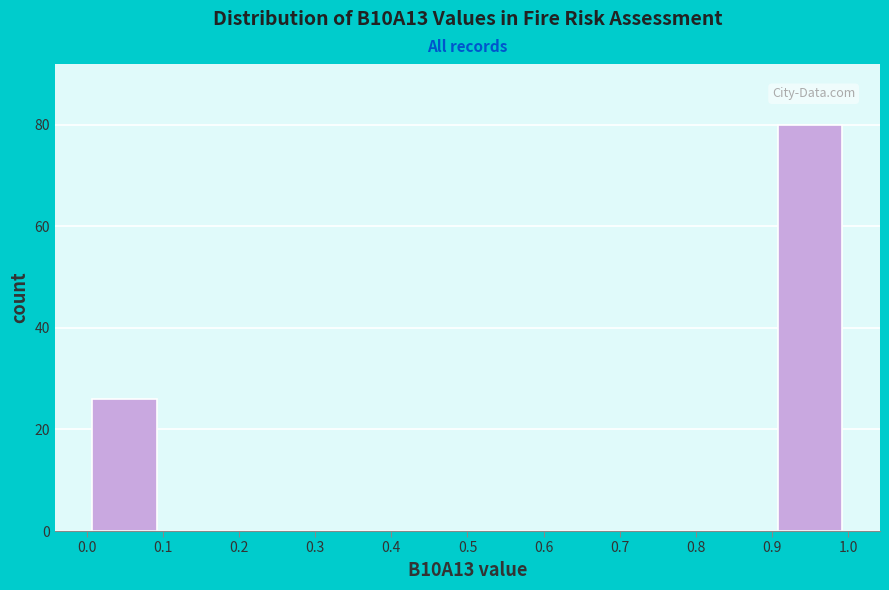

Which range on the x-axis has the tallest bar?

0.9 to 1.0